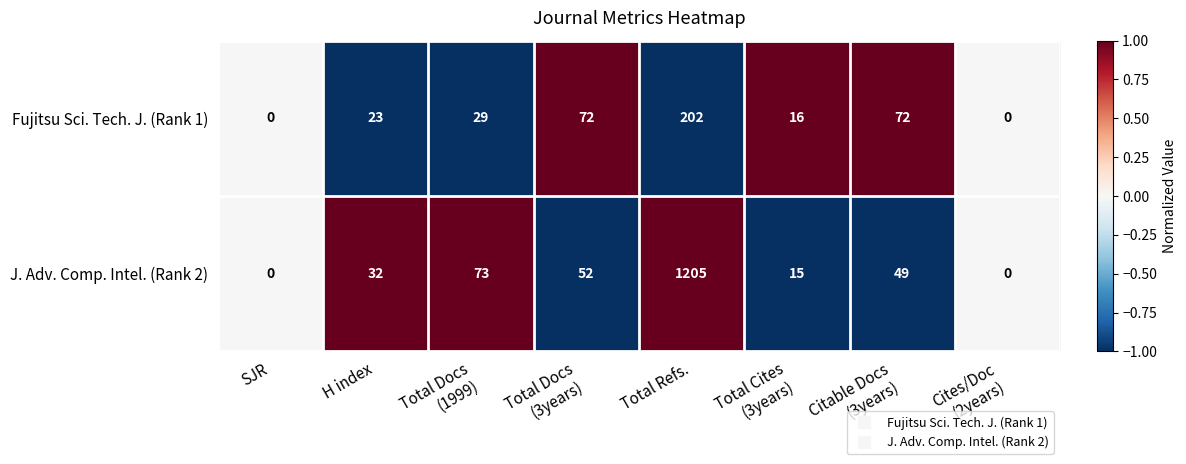

Reading left to right, extract all data points from this chart.

Fujitsu Sci. Tech. J. (Rank 1): 0	23	29	72	202	16	72	0
J. Adv. Comp. Intel. (Rank 2): 0	32	73	52	1205	15	49	0